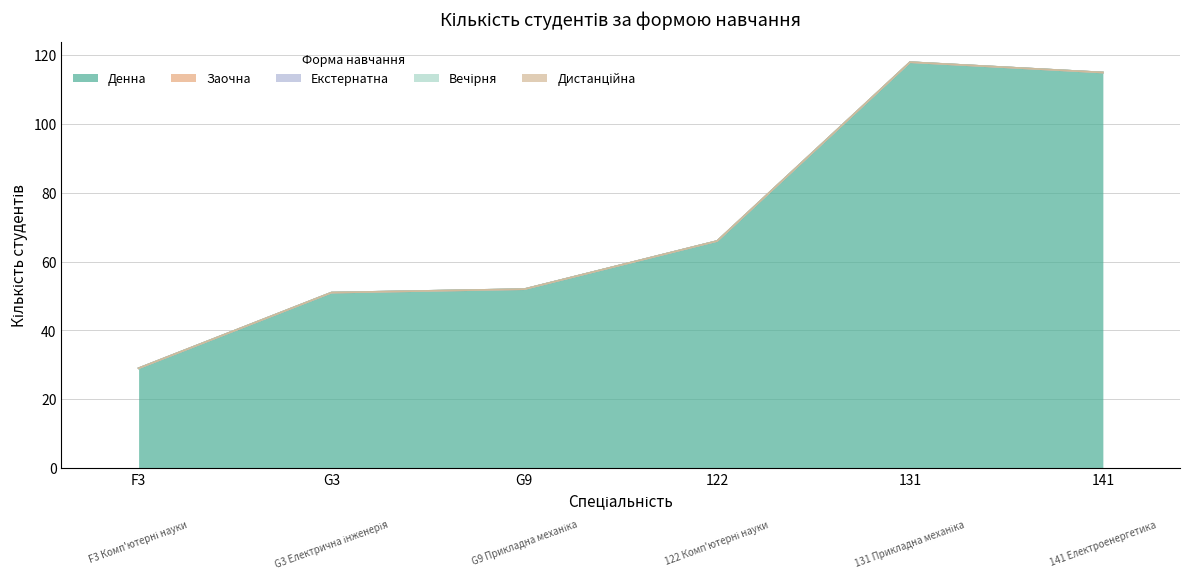

What is the greatest value displayed?

118